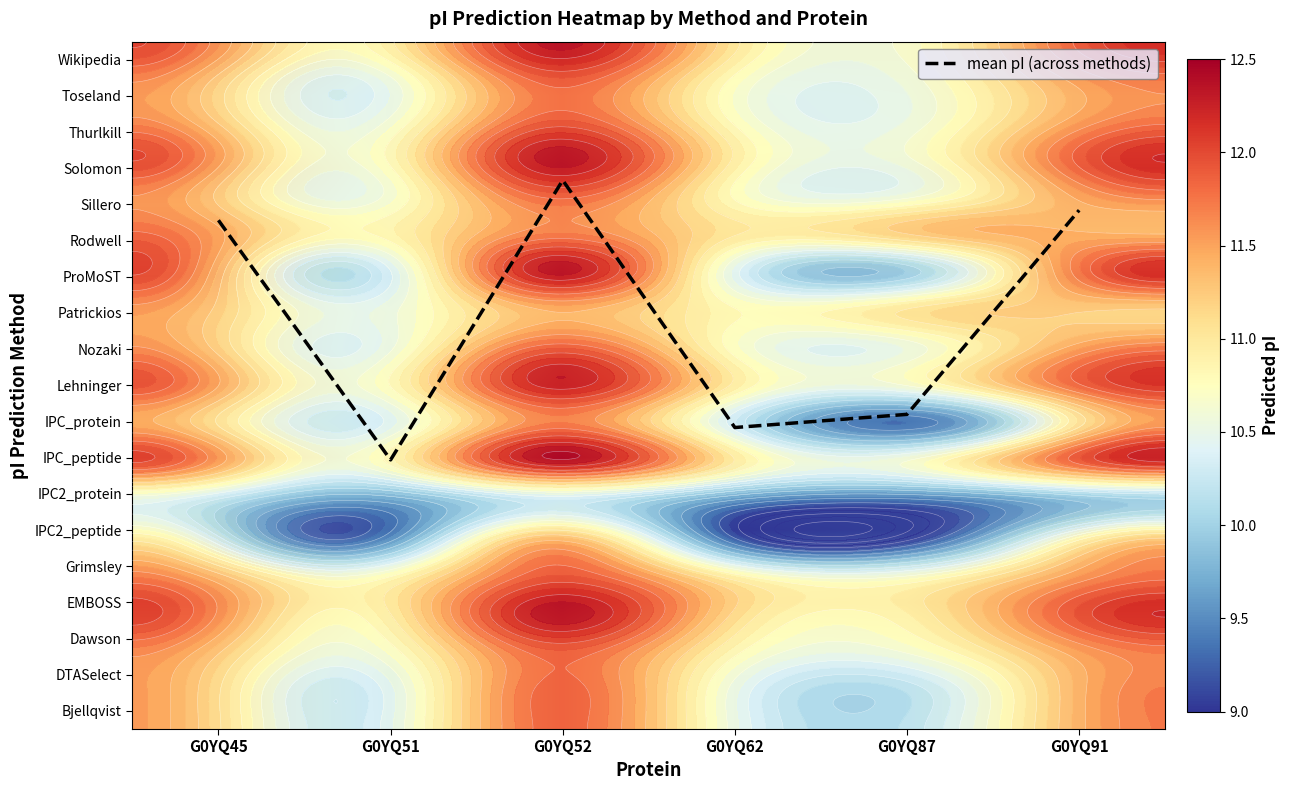

At how many categories does at least one series exceed 9?

6